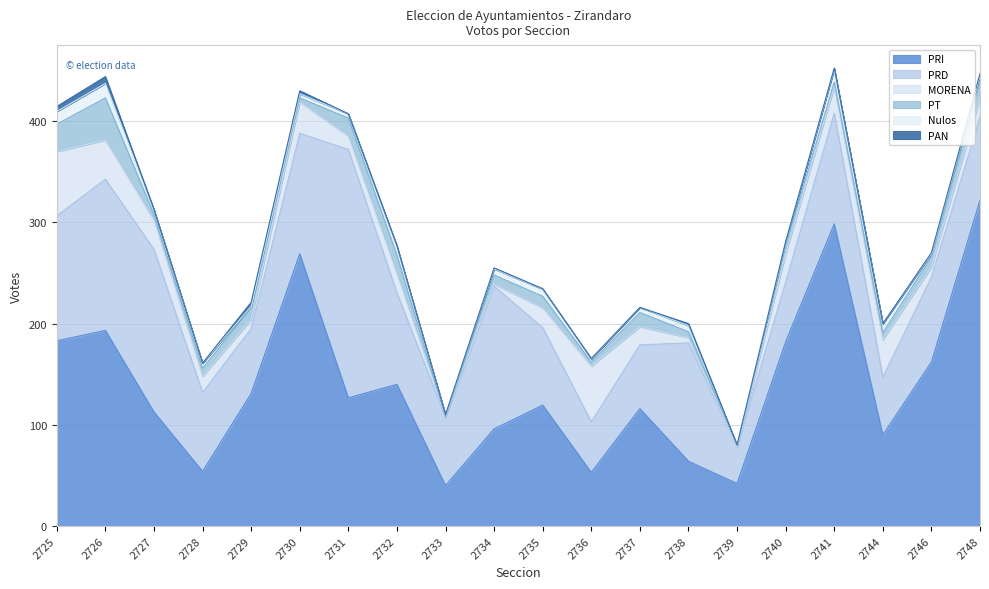

Which series has the widest spread of values?

PRI